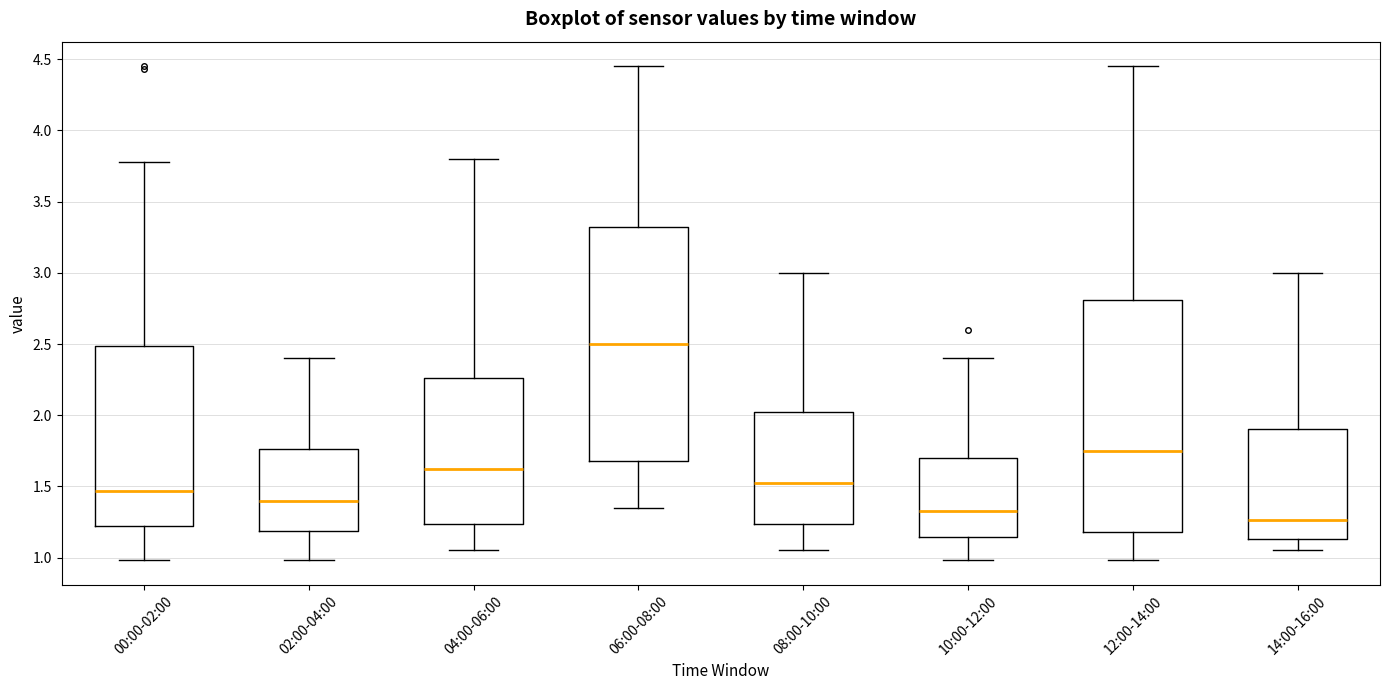

Reading left to right, read every box against the y-axis: the position of its median line, the range the box covers, and the ends of its whiskers. The values are not printed on the chart, so give them approximately, as read against the axis.

00:00-02:00: median 1.45, box 1.20 to 2.50, whiskers 1.00 to 3.80
02:00-04:00: median 1.40, box 1.20 to 1.75, whiskers 1.00 to 2.40
04:00-06:00: median 1.65, box 1.25 to 2.25, whiskers 1.05 to 3.80
06:00-08:00: median 2.50, box 1.70 to 3.35, whiskers 1.35 to 4.45
08:00-10:00: median 1.55, box 1.25 to 2.05, whiskers 1.05 to 3.00
10:00-12:00: median 1.35, box 1.15 to 1.70, whiskers 1.00 to 2.40
12:00-14:00: median 1.75, box 1.20 to 2.80, whiskers 1.00 to 4.45
14:00-16:00: median 1.25, box 1.15 to 1.90, whiskers 1.05 to 3.00